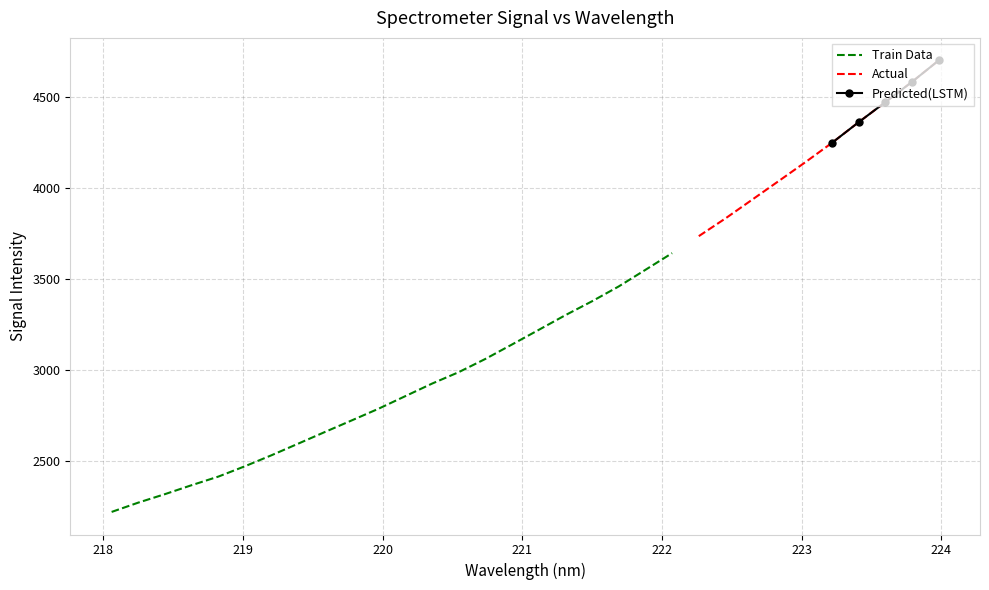

Which label corresponds to the smallest value in the chart?

218.0596